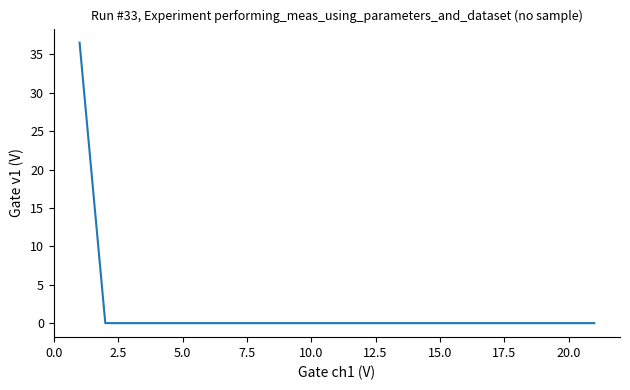

What is the difference between the maximum and minimum values?

36.5